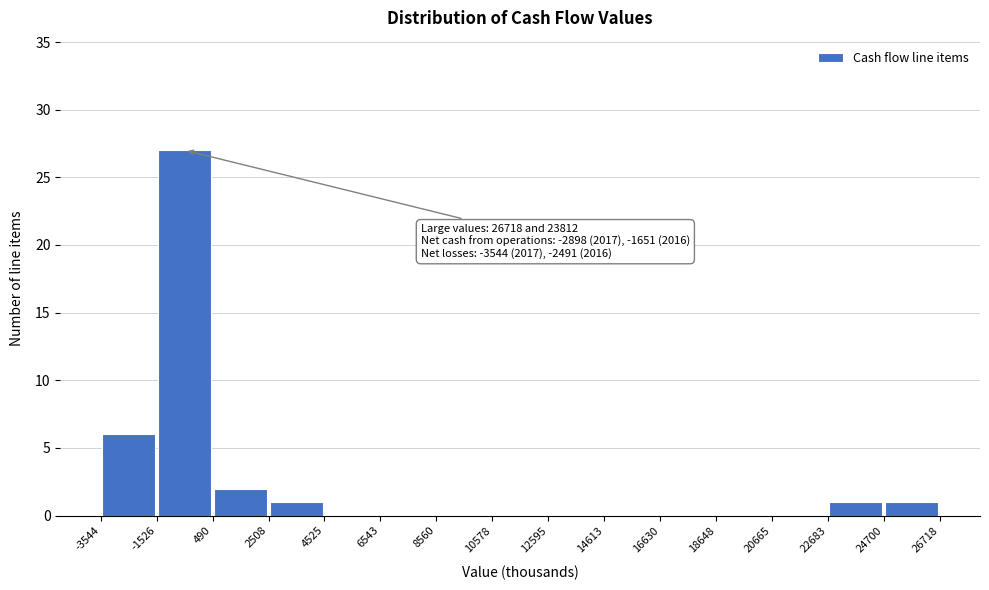

Over which range of the x-axis is the bar tallest?

-1526 to 490